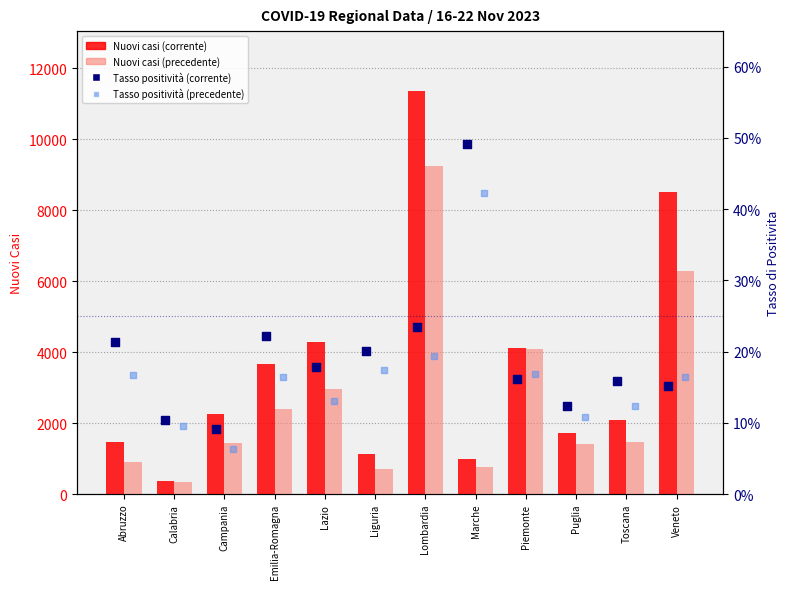

Which series contains the highest Y value?

Nuovi casi (corrente)